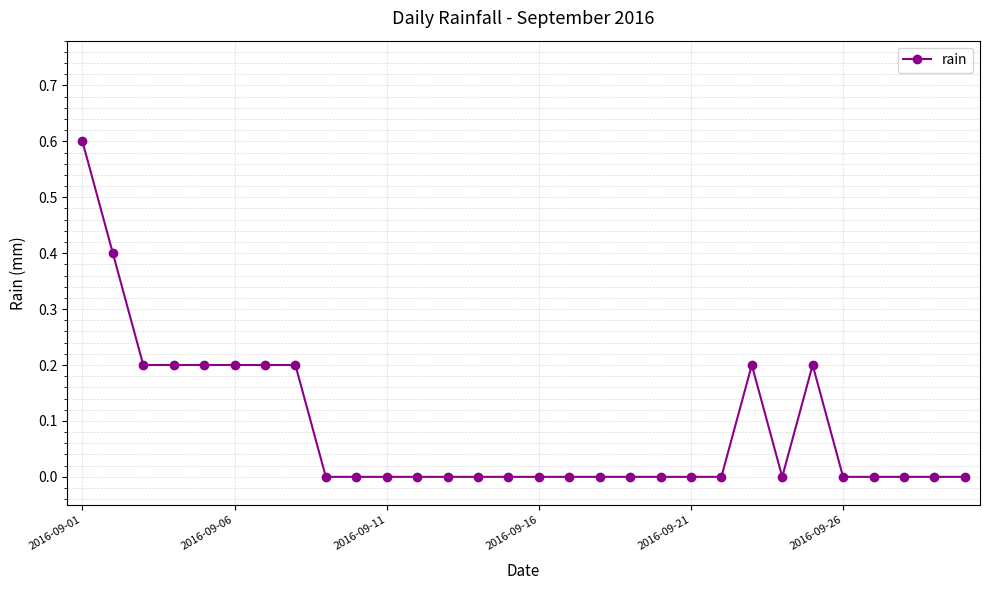

True or false: there are more than 1 points higher than both neighbors.

True